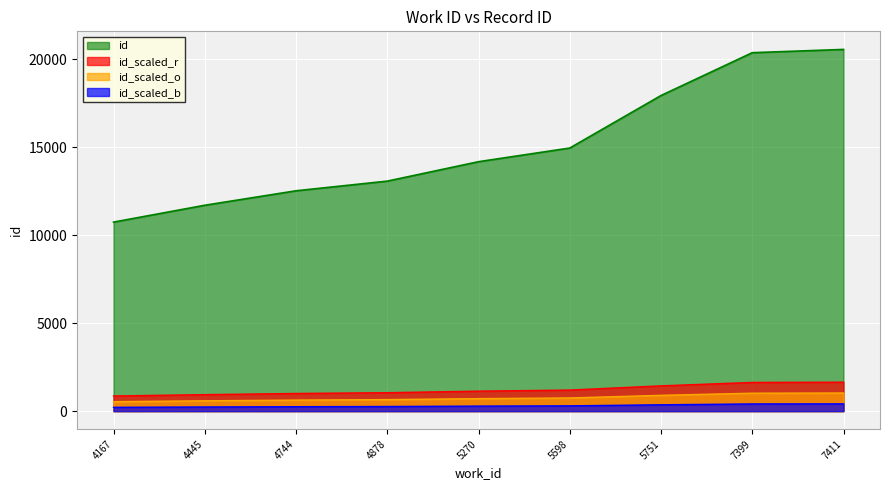

Reading left to right, what are all the values shown in this chart?

4167=10751	4445=11709	4744=12532	4878=13082	5270=14187	5598=14964	5751=17951	7399=20387	7411=20573